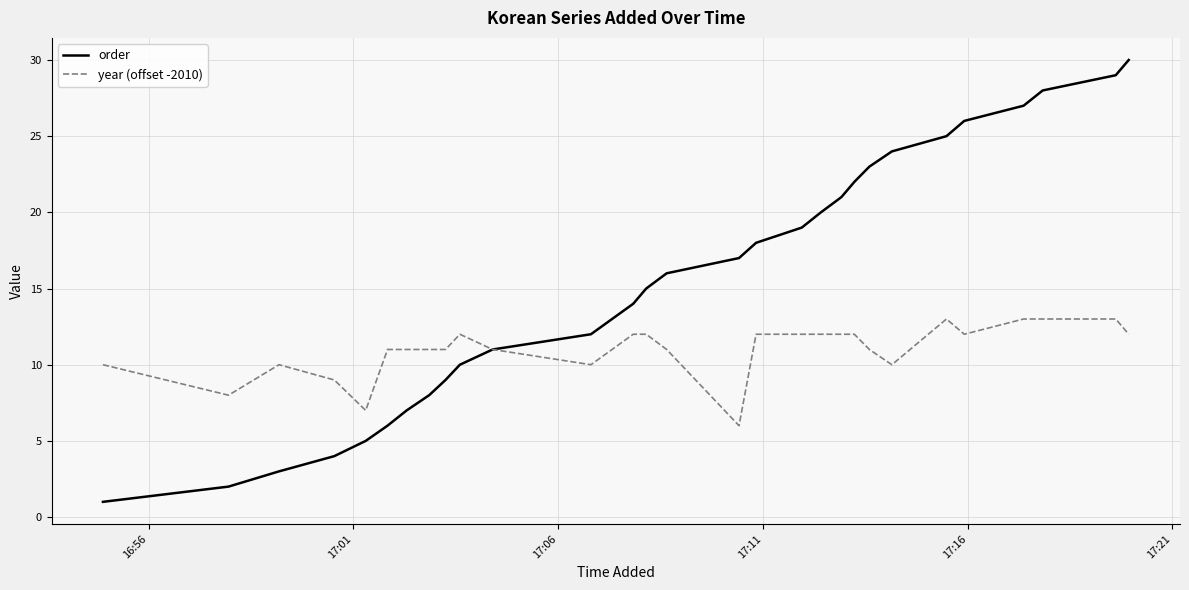

What is the maximum value shown in the chart?

30